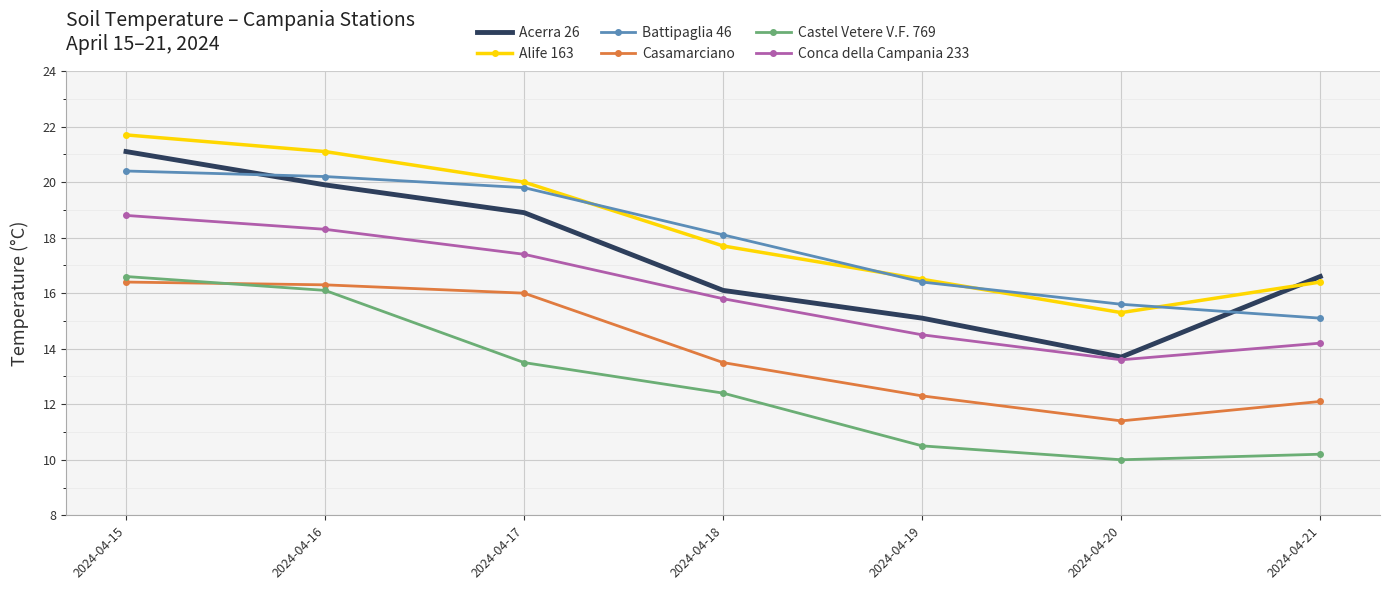

True or false: Alife 163 and Casamarciano cross at least once.

False